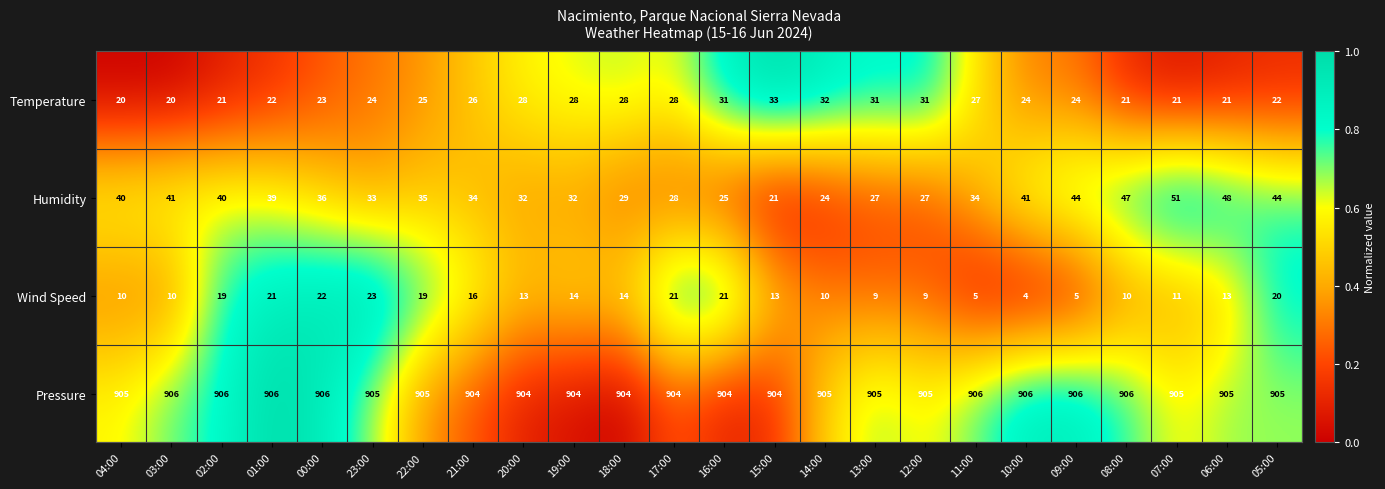

How many categories are shown in the chart?

24